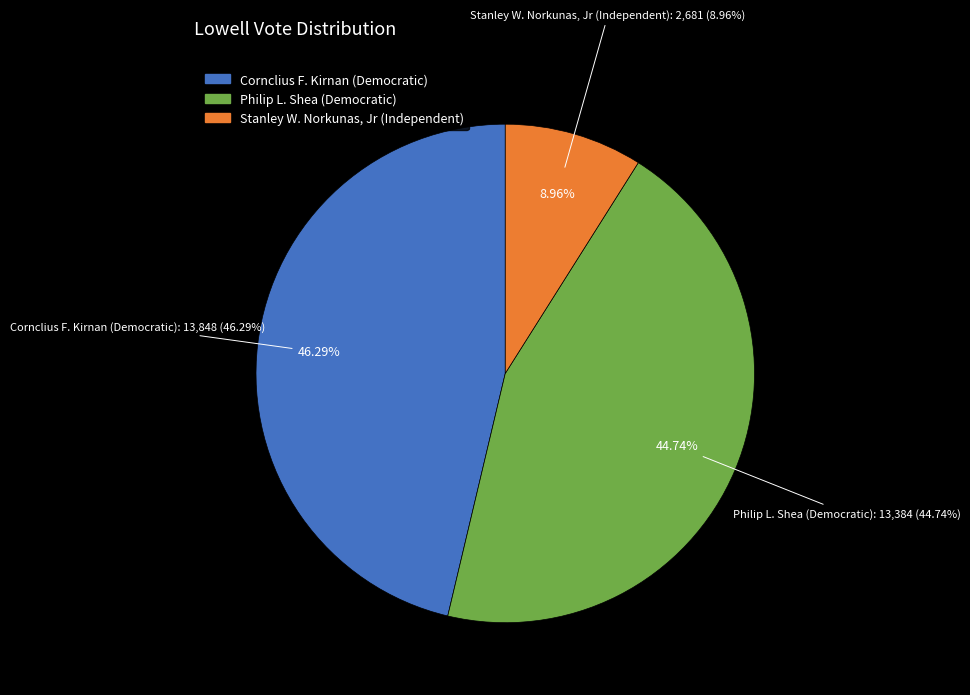

Which slice is the largest?

Cornclius F. Kirnan (Democratic)